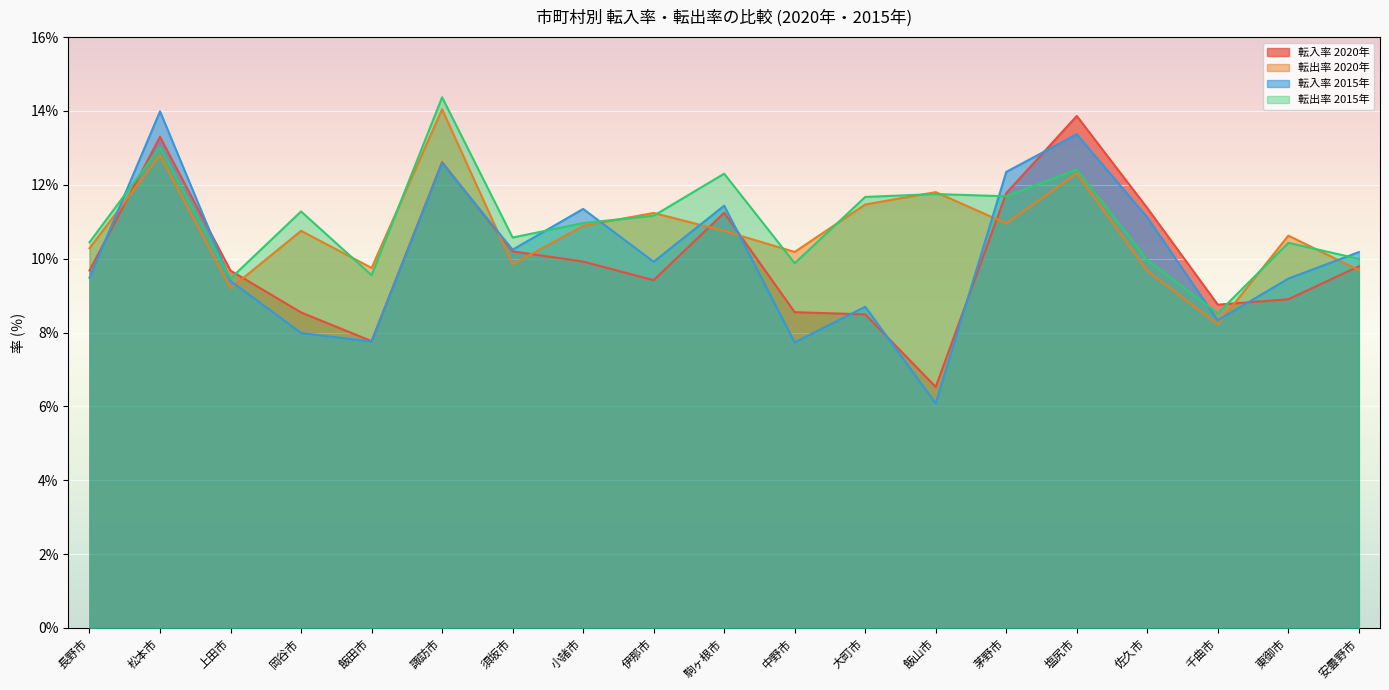

Which category has the lowest value in the 転入率 2020年 series?

飯山市